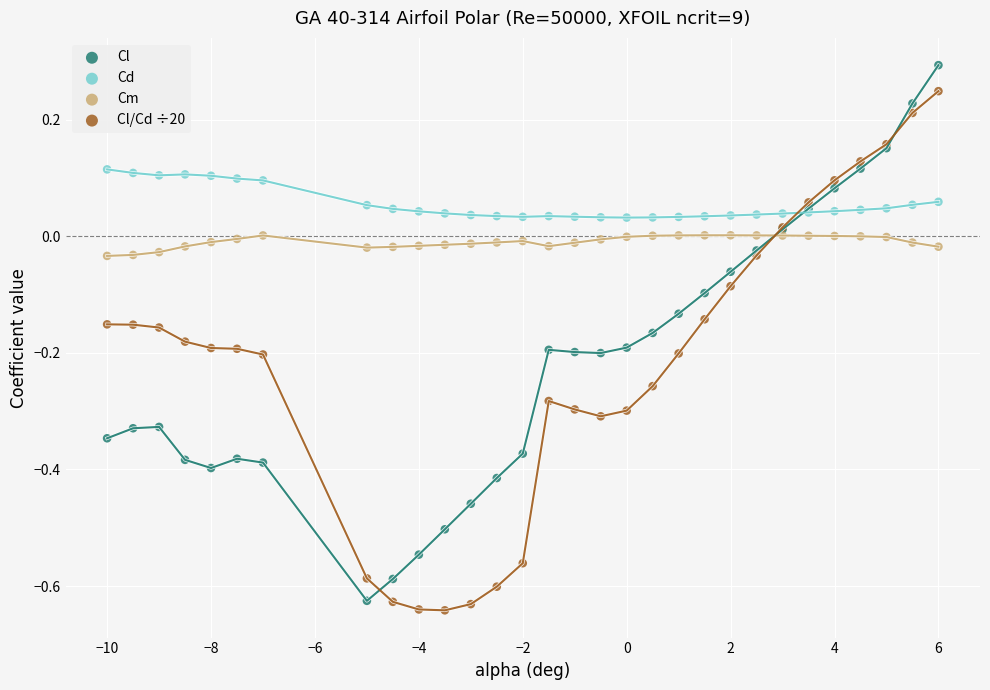

What is the X range (max minus min) for the scatter plot?

16.0